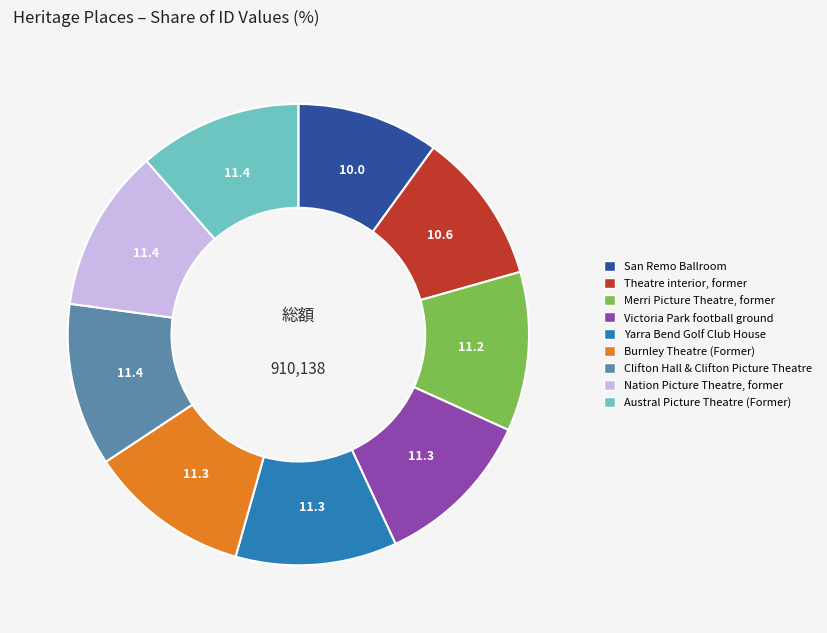

Does any single category account for the majority?

No